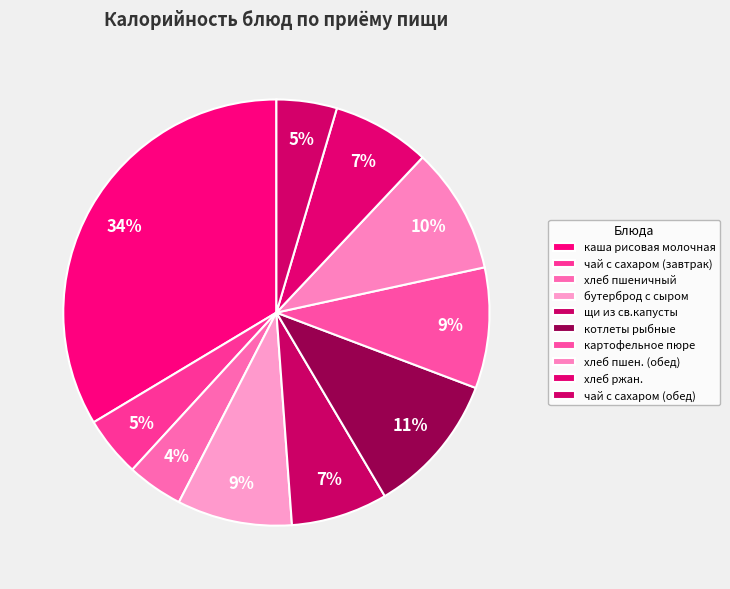

To the nearest percent, what is the difference between the хлеб ржан. and хлеб пшеничный slice percentages?

3%